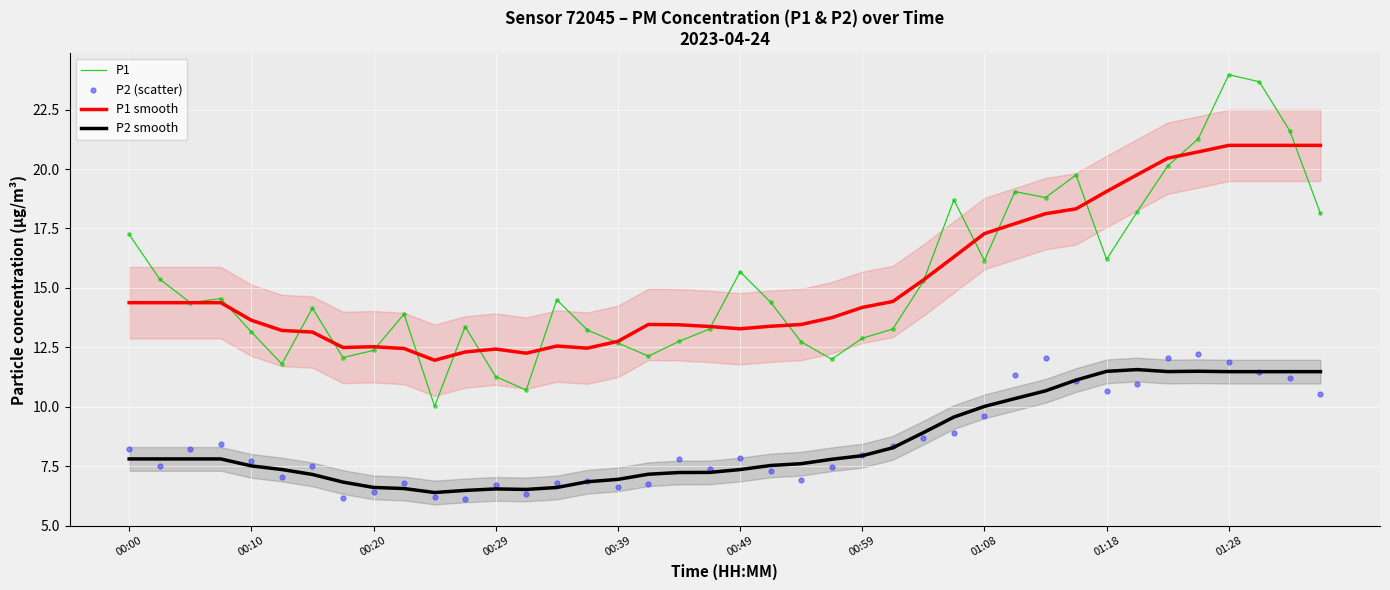

What is the highest value of the P2 smooth series?

11.6